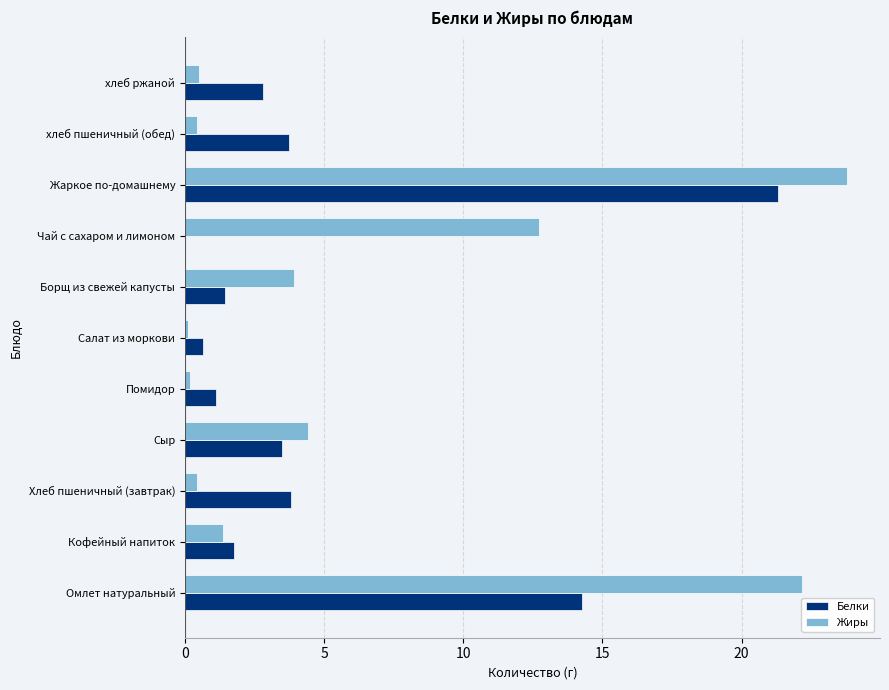

Between Кофейный напиток and Жаркое по-домашнему, which series saw the biggest shift?

Жиры